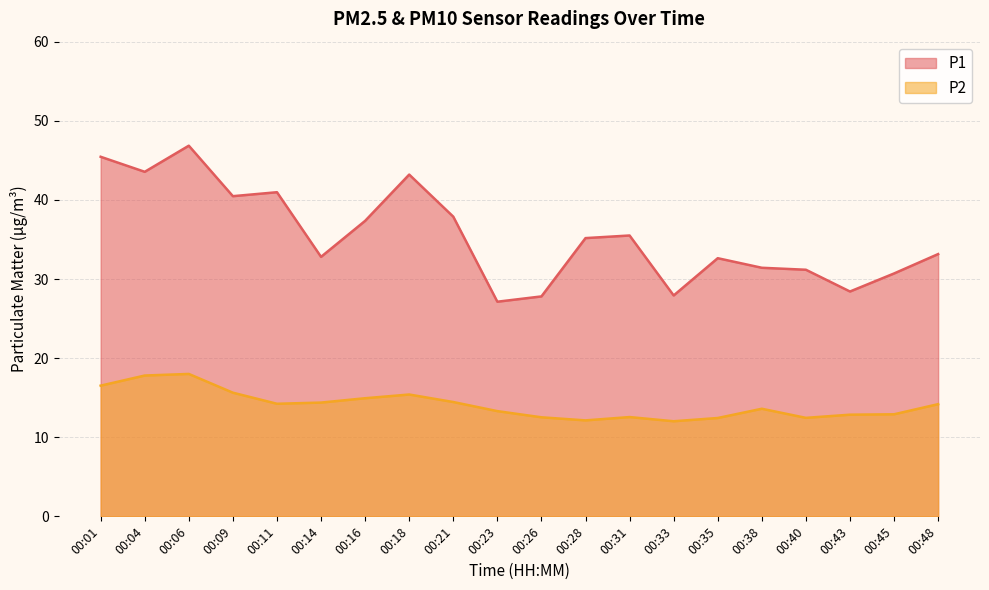

Rank the series at 00:18 from highest to lowest value.

P1, P2